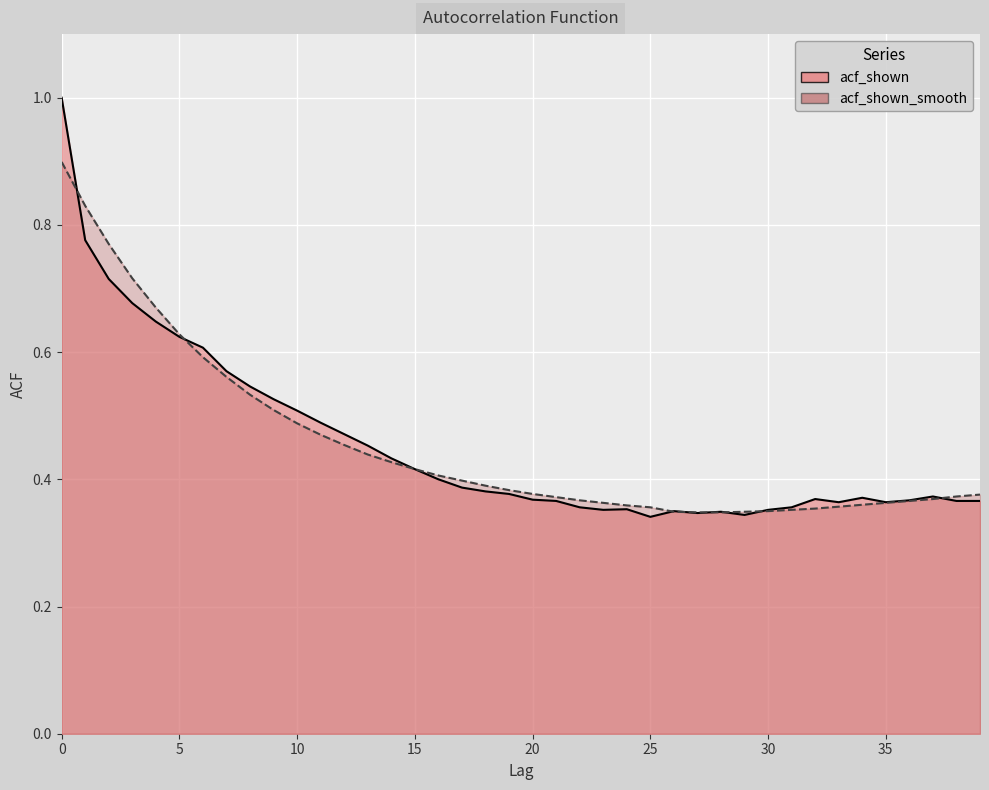

Rank the series by their maximum value, from lowest to highest.

acf_shown_smooth, acf_shown